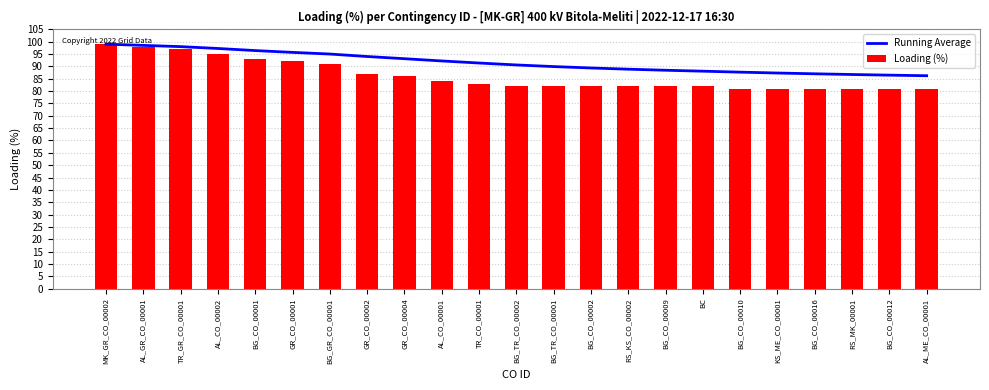

What is the difference between the Loading (%) values at KS_ME_CO_00001 and BG_GR_CO_00001?

10